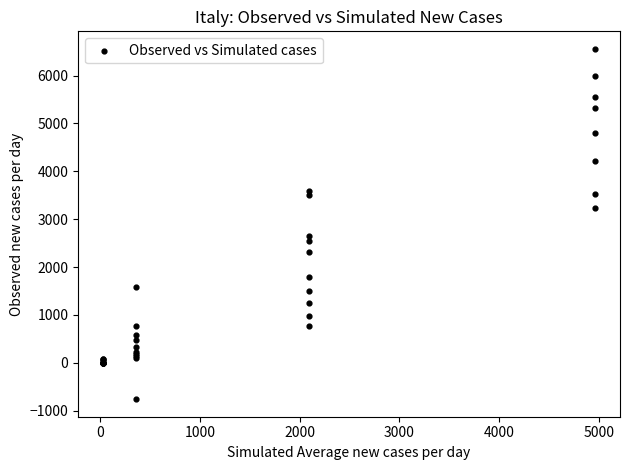

What Y value in the scatter plot is closest to 2898?

2651